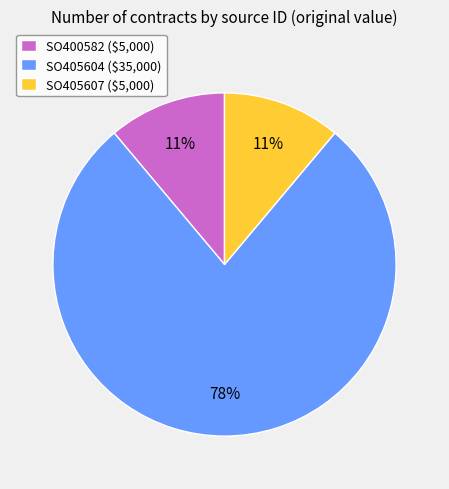

How many segments does this pie chart have?

3